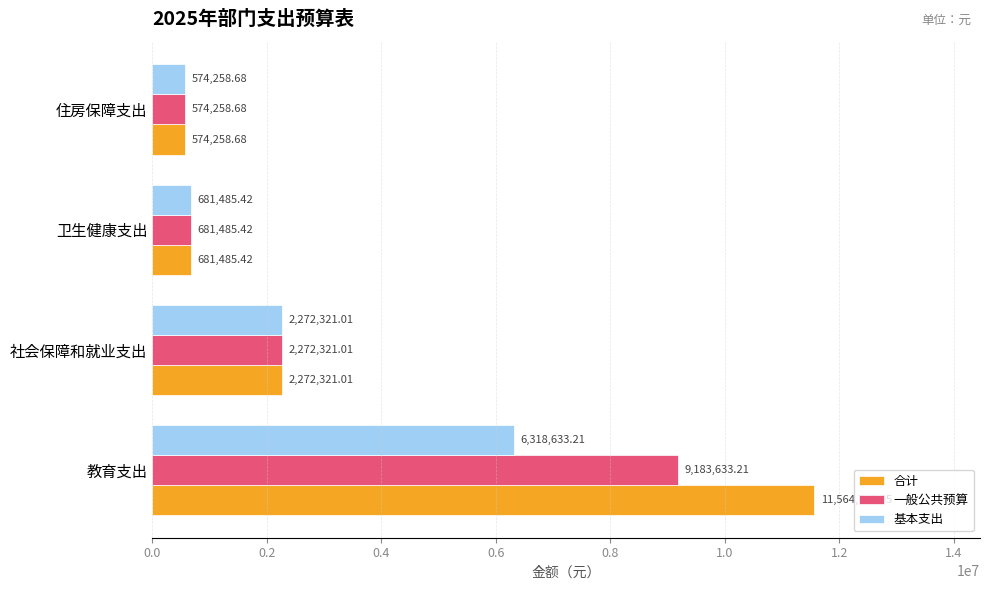

Is the value of 基本支出 at 住房保障支出 greater than the value of 一般公共预算 at 社会保障和就业支出?

No